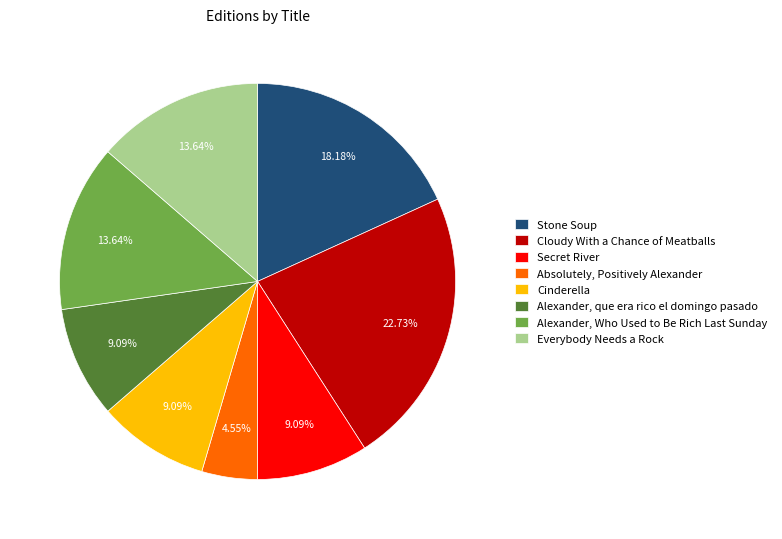

The Stone Soup slice represents 5% of the pie. True or false?

False